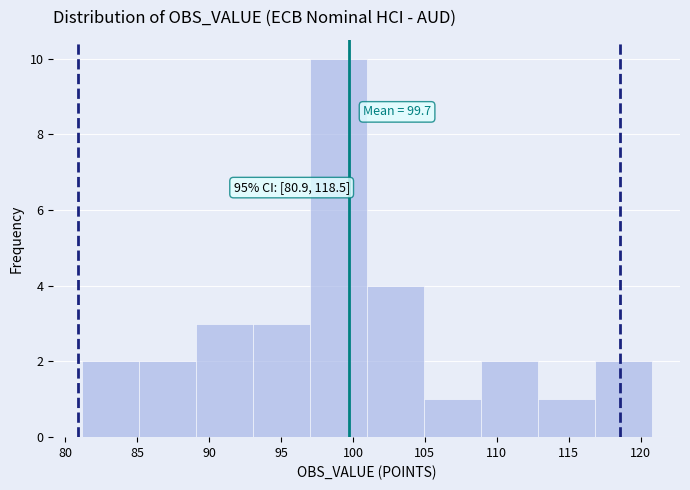

Which range on the x-axis has the tallest bar?

97 to 101